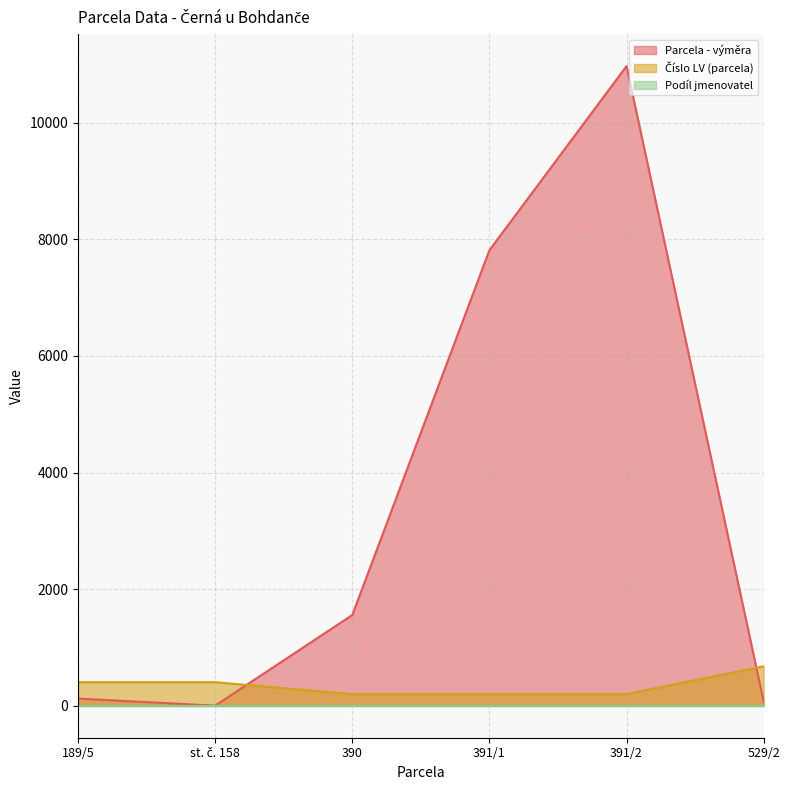

What is the difference between the highest and lowest values at 391/2?

10972